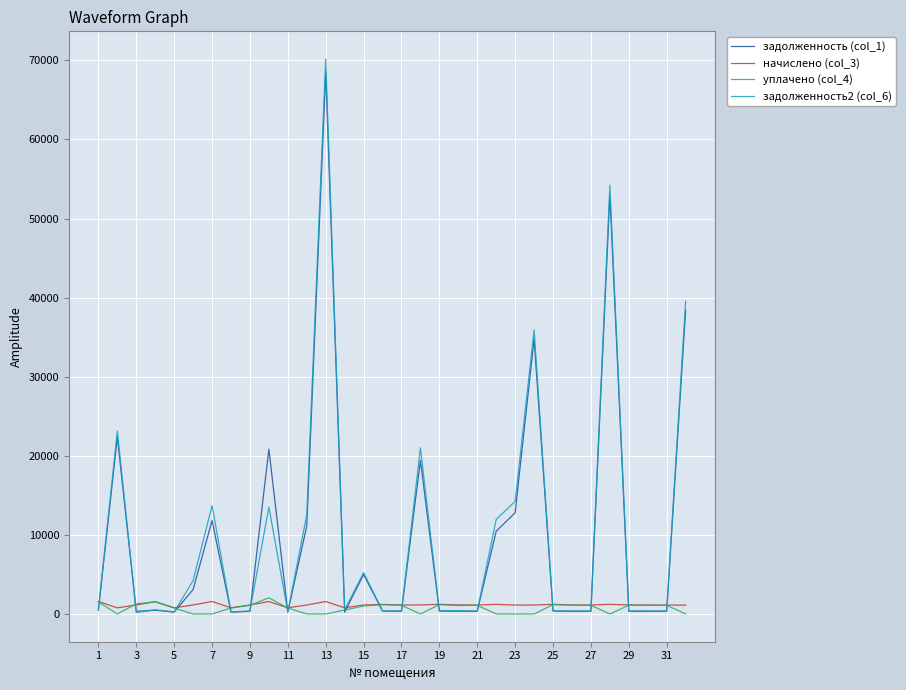

In начислено (col_3), how many points are higher than both neighbors (excluding endpoints)?

9